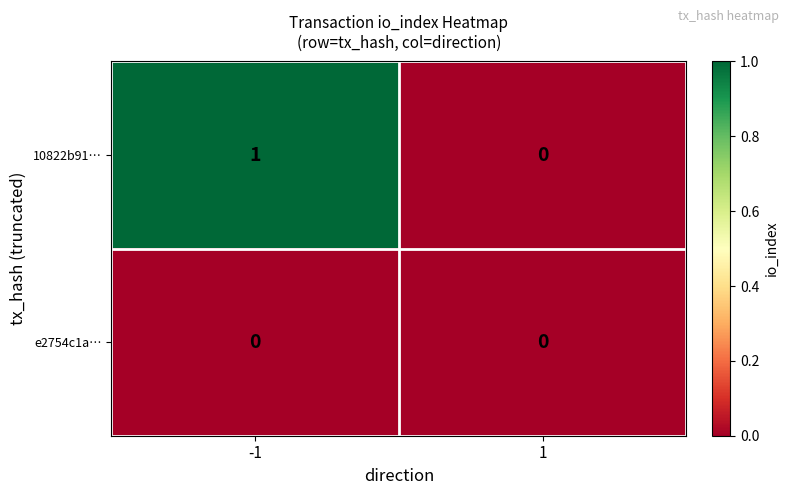

At which category is the sum across all series the highest?

-1